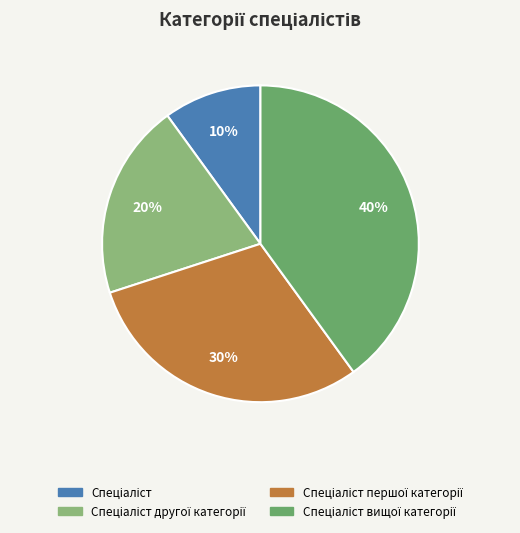

To the nearest percent, what is the average slice percentage?

25%